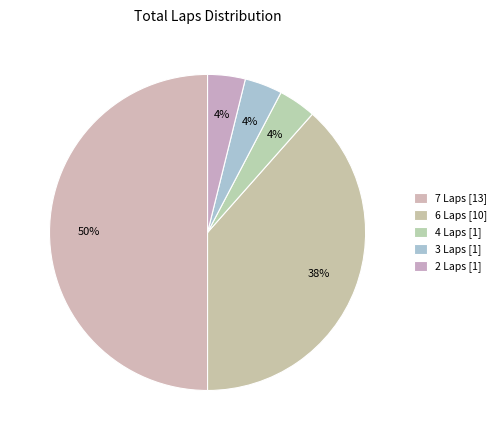

How many segments does this pie chart have?

5